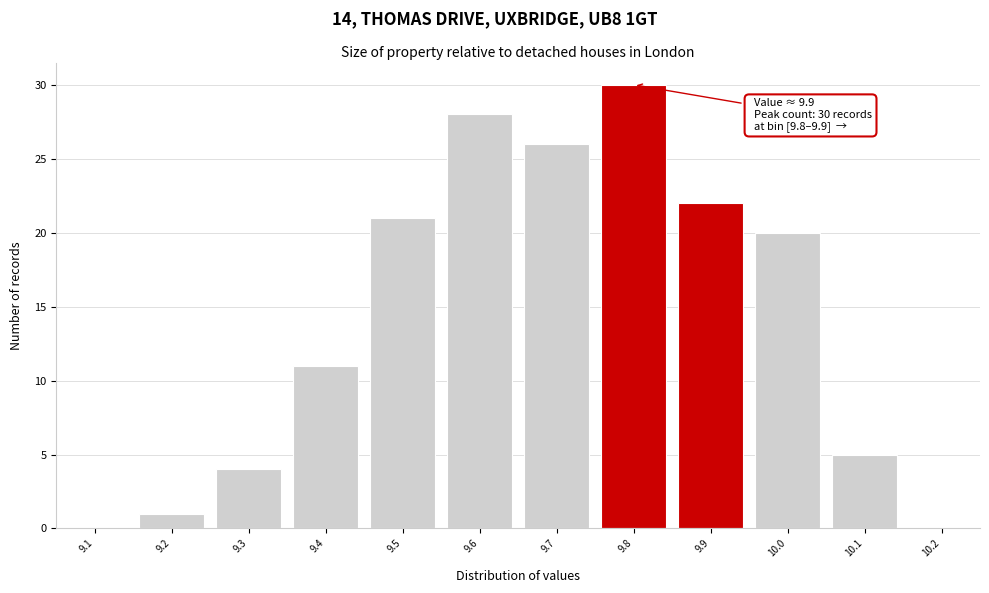

Reading right to left, list all the values displayed in this chart.

10.2=0	10.1=5	10.0=20	9.9=22	9.8=30	9.7=26	9.6=28	9.5=21	9.4=11	9.3=4	9.2=1	9.1=0